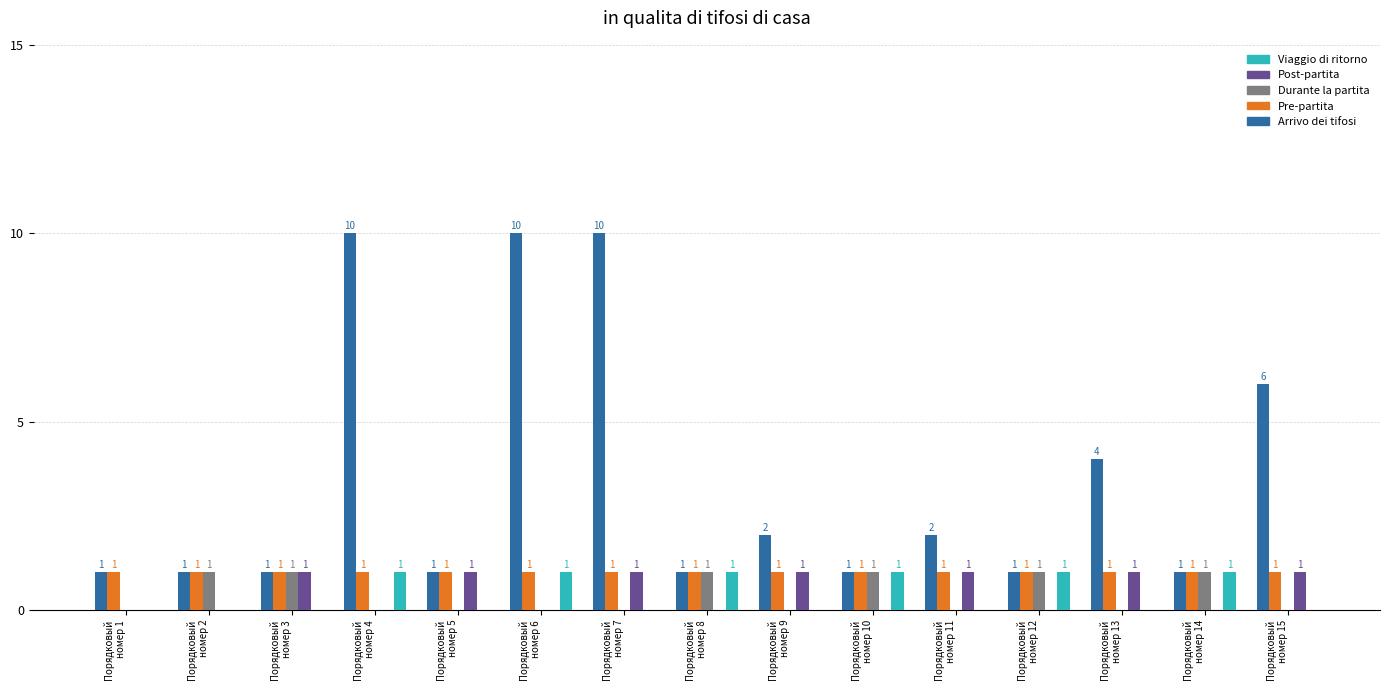

The value of Viaggio di ritorno at Порядковый
номер 2 is 0. True or false?

True